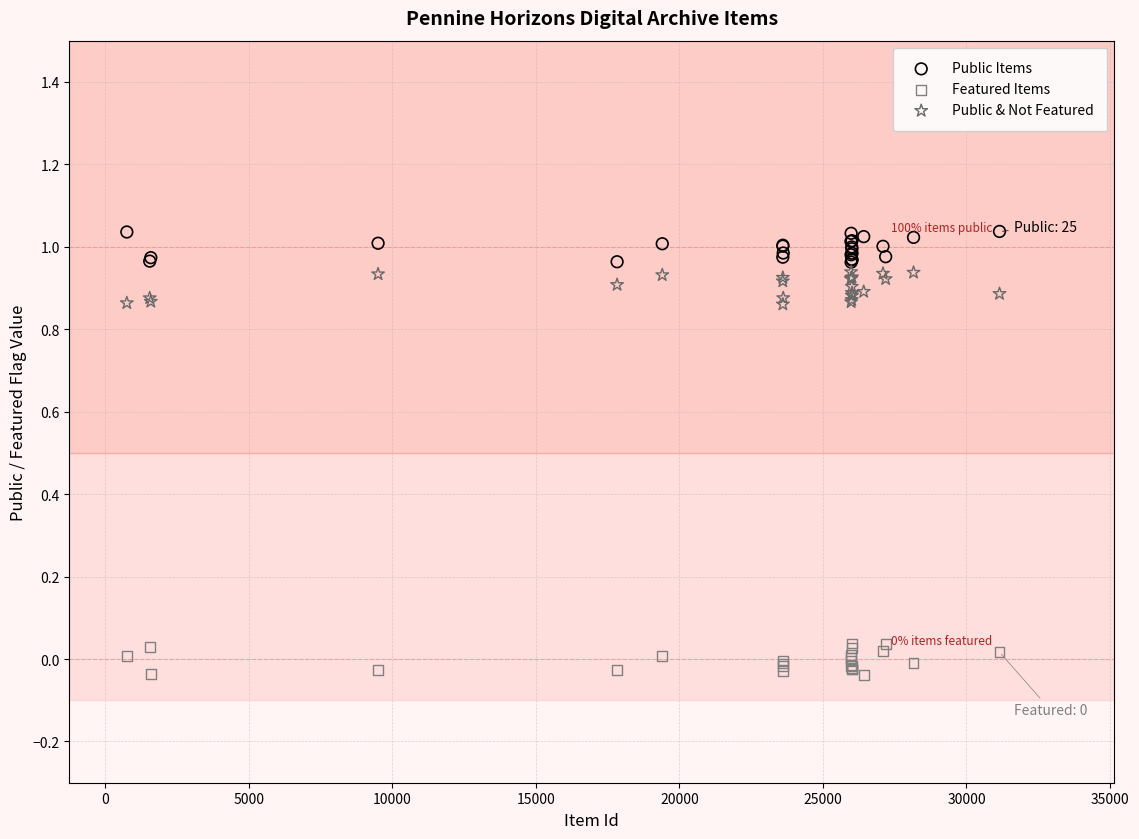

Which series contains the highest Y value?

Public Items